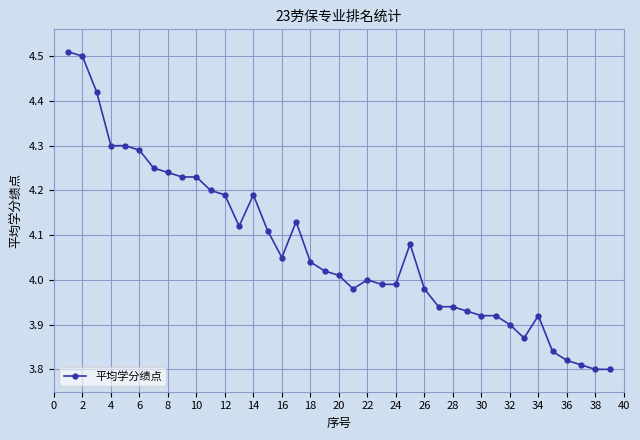

What is the difference between the maximum and minimum values?

0.7